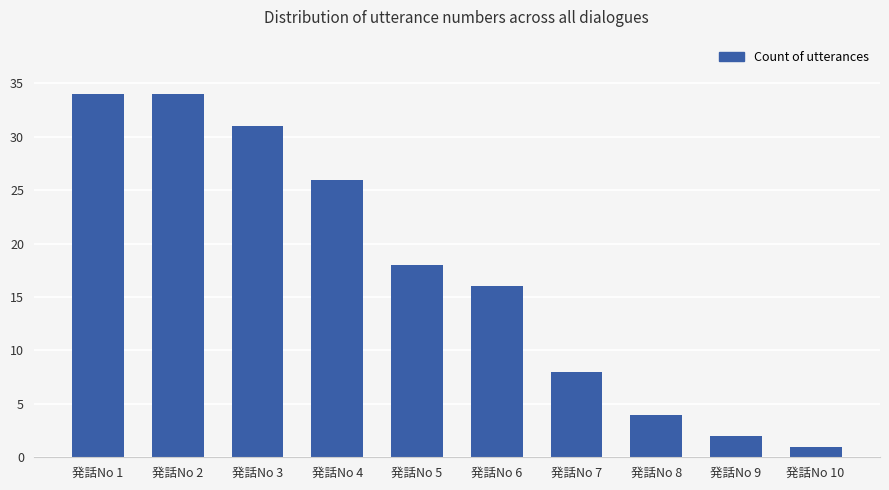

Is it true that the value at 発話No 1 is 34?

True